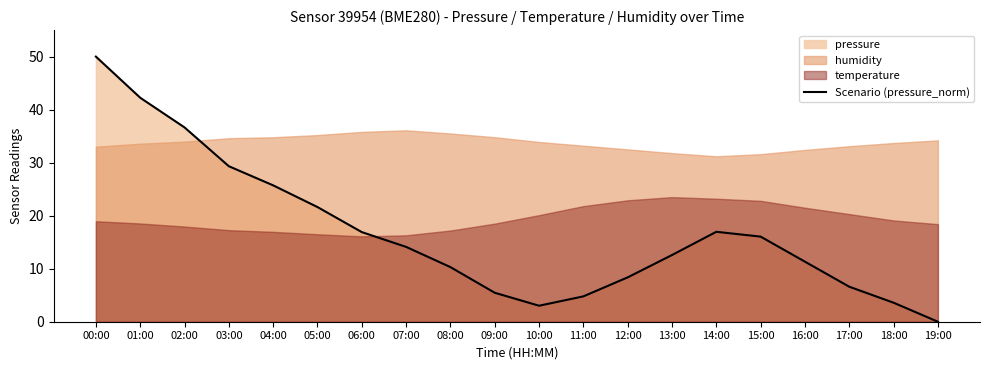

At which label does Scenario (pressure_norm) reach its peak?

00:00